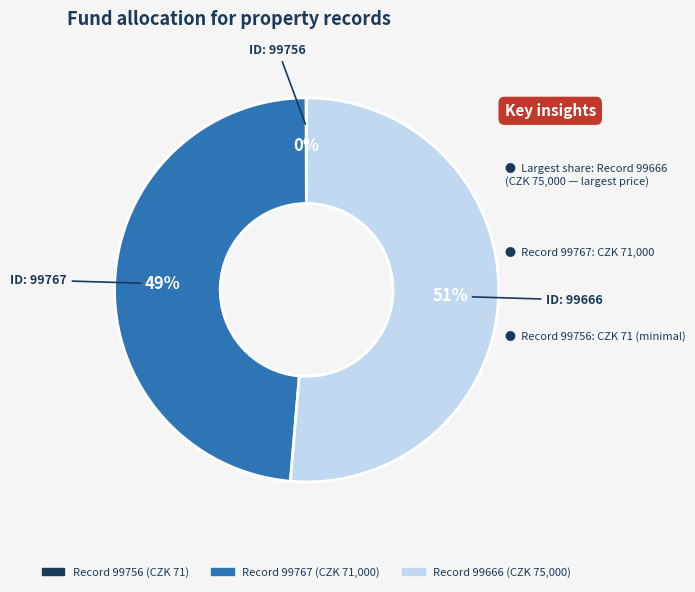

Does any single category account for the majority?

Yes